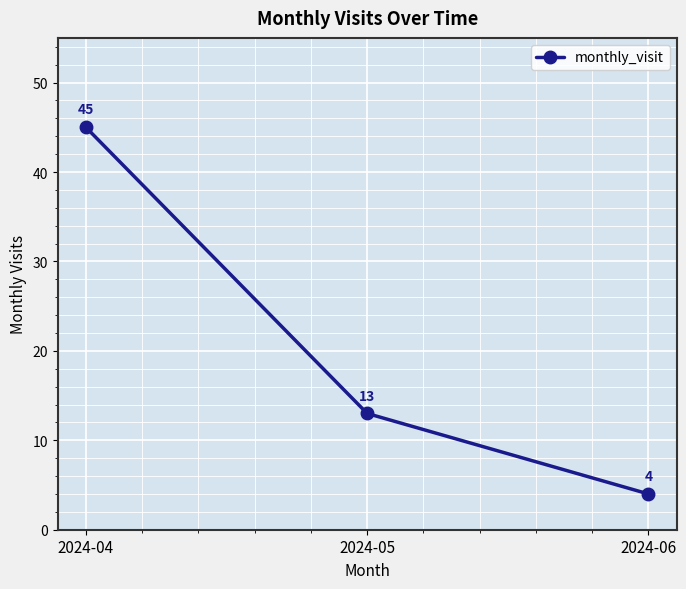

Which has a higher value, 2024-05 or 2024-06?

2024-05